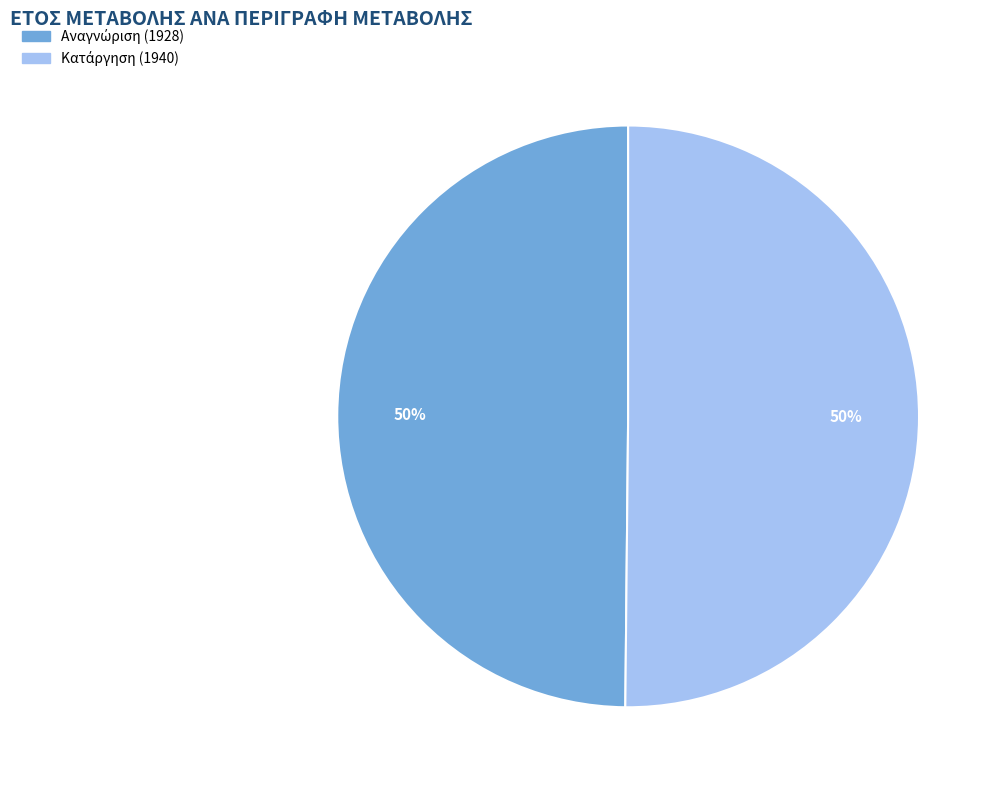

How many slices are in this pie chart?

2